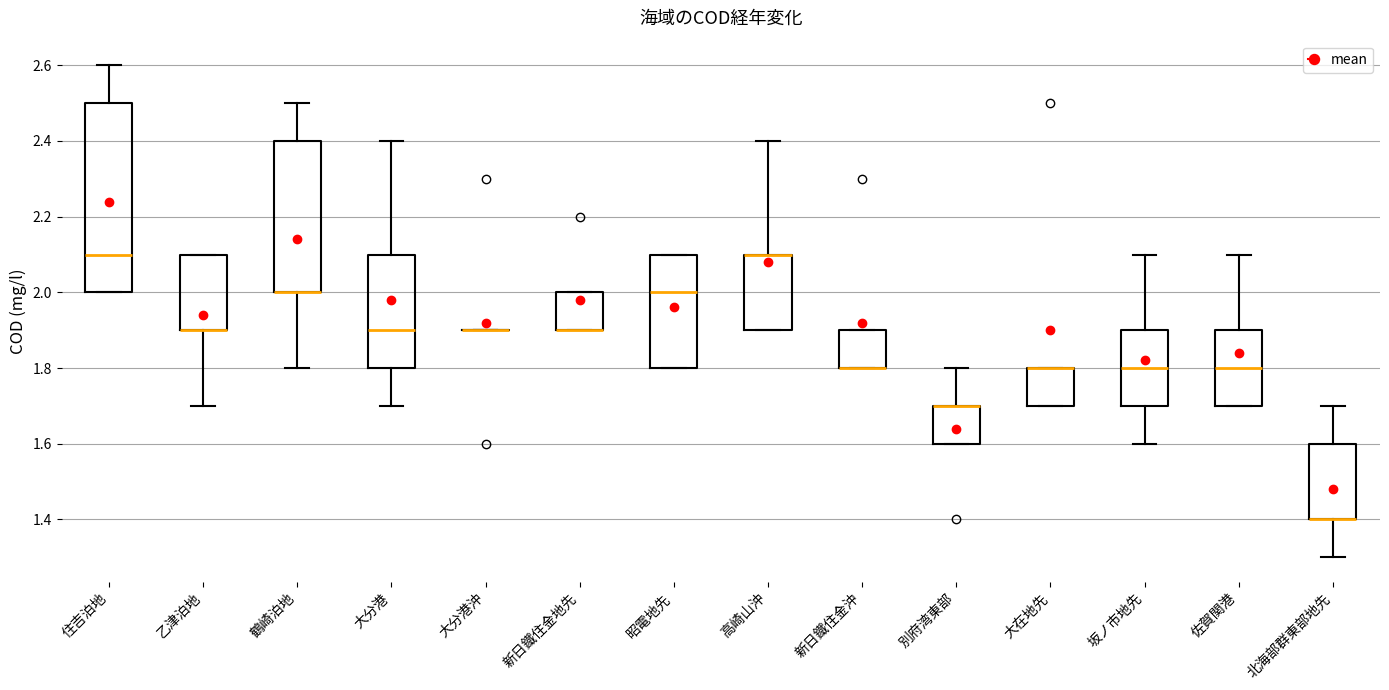

Reading left to right, read every box against the y-axis: the position of its median line, the range the box covers, and the ends of its whiskers. The values are not printed on the chart, so give them approximately, as read against the axis.

住吉泊地: median 2.1, box 2.0 to 2.5, whiskers 2.0 to 2.6
乙津泊地: median 1.9 (drawn on the box's lower edge), box 1.9 to 2.1, whiskers 1.7 to 2.1
鶴崎泊地: median 2.0 (drawn on the box's lower edge), box 2.0 to 2.4, whiskers 1.8 to 2.5
大分港: median 1.9, box 1.8 to 2.1, whiskers 1.7 to 2.4
大分港沖: box collapsed to a line at 1.9, whiskers 1.9 to 1.9
新日鐵住金地先: median 1.9 (drawn on the box's lower edge), box 1.9 to 2.0, whiskers 1.9 to 2.0
昭電地先: median 2.0, box 1.8 to 2.1, whiskers 1.8 to 2.1
高崎山沖: median 2.1 (drawn on the box's upper edge), box 1.9 to 2.1, whiskers 1.9 to 2.4
新日鐵住金沖: median 1.8 (drawn on the box's lower edge), box 1.8 to 1.9, whiskers 1.8 to 1.9
別府湾東部: median 1.7 (drawn on the box's upper edge), box 1.6 to 1.7, whiskers 1.6 to 1.8
大在地先: median 1.8 (drawn on the box's upper edge), box 1.7 to 1.8, whiskers 1.7 to 1.8
坂ノ市地先: median 1.8, box 1.7 to 1.9, whiskers 1.6 to 2.1
佐賀関港: median 1.8, box 1.7 to 1.9, whiskers 1.7 to 2.1
北海部群東部地先: median 1.4 (drawn on the box's lower edge), box 1.4 to 1.6, whiskers 1.3 to 1.7